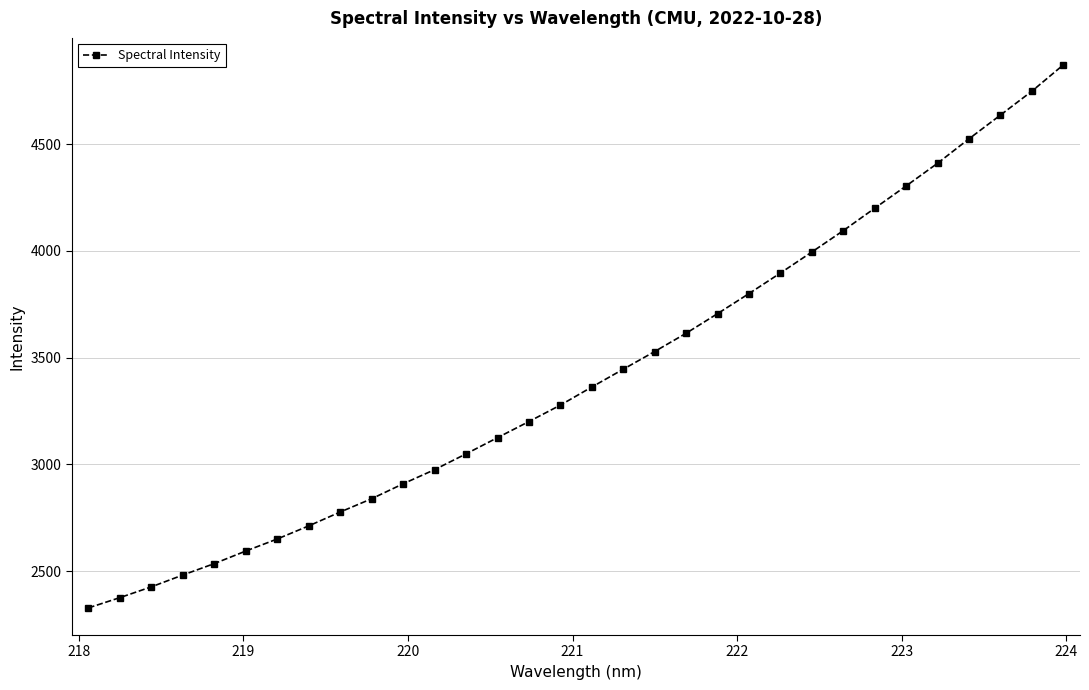

What is the difference between the maximum and minimum values?

2543.8